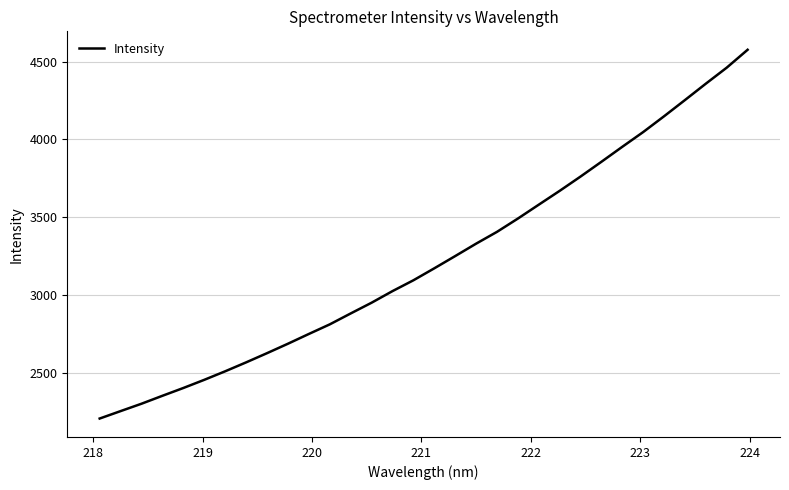

What is the maximum value shown in the chart?

4576.2